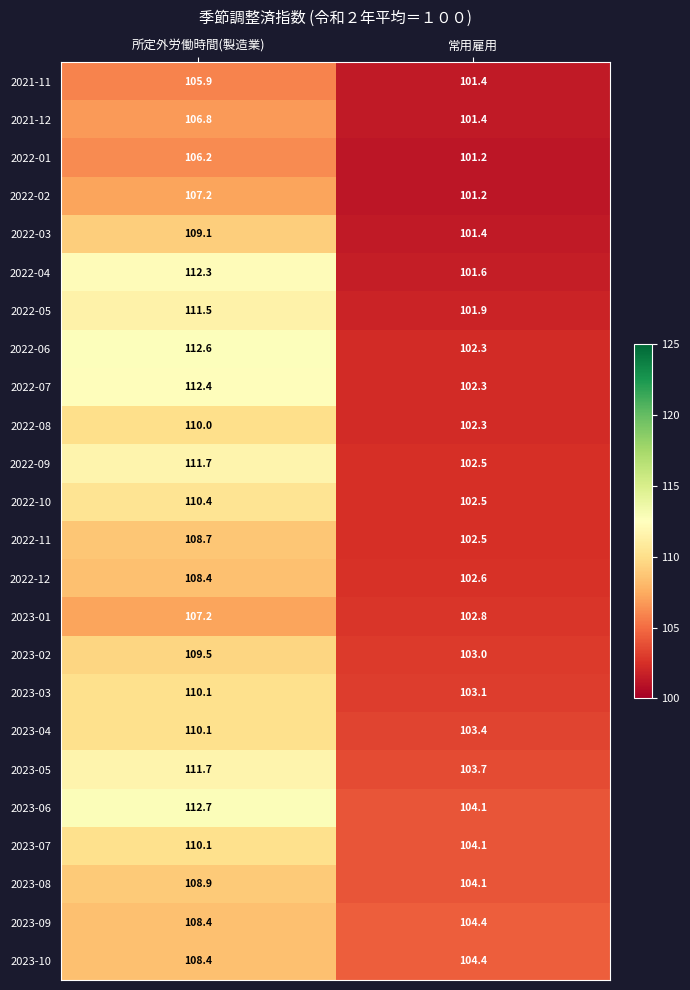

Which category has the highest value across all series?

所定外労働時間(製造業)